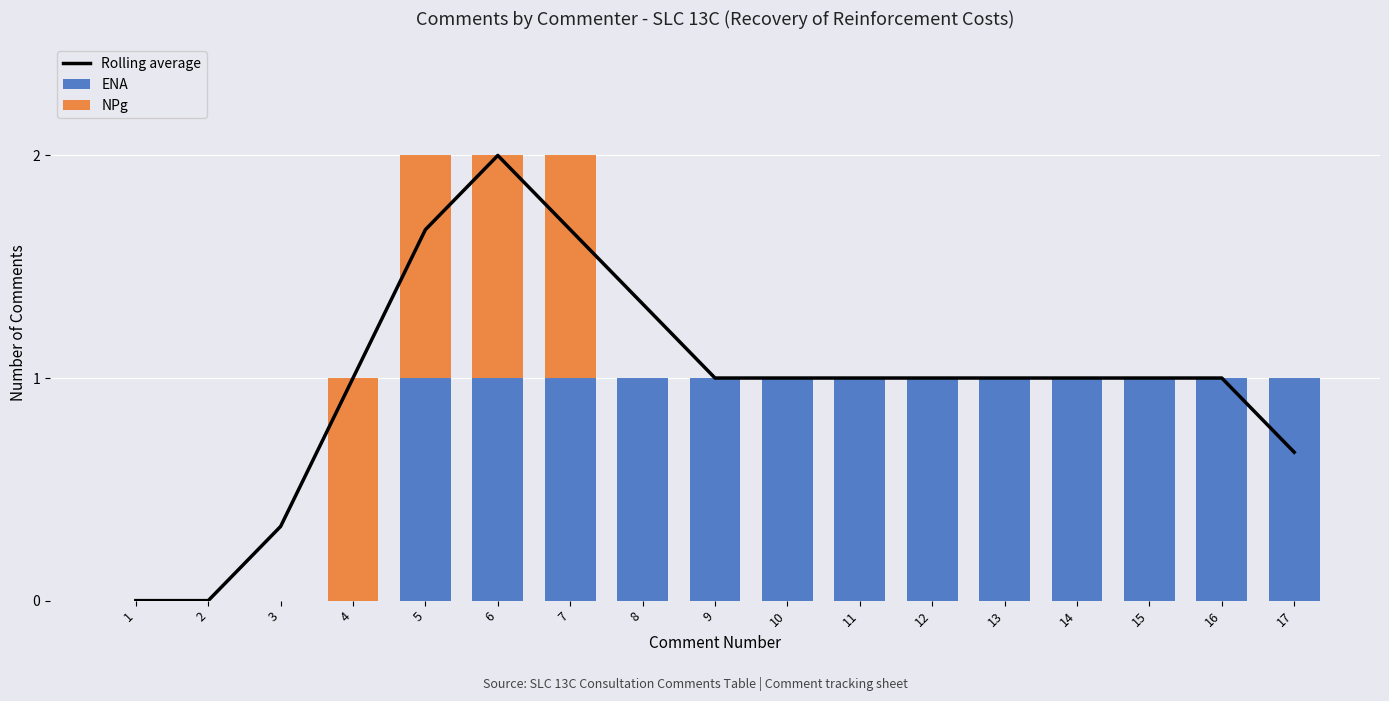

Which series has the largest range (max minus min)?

Rolling average